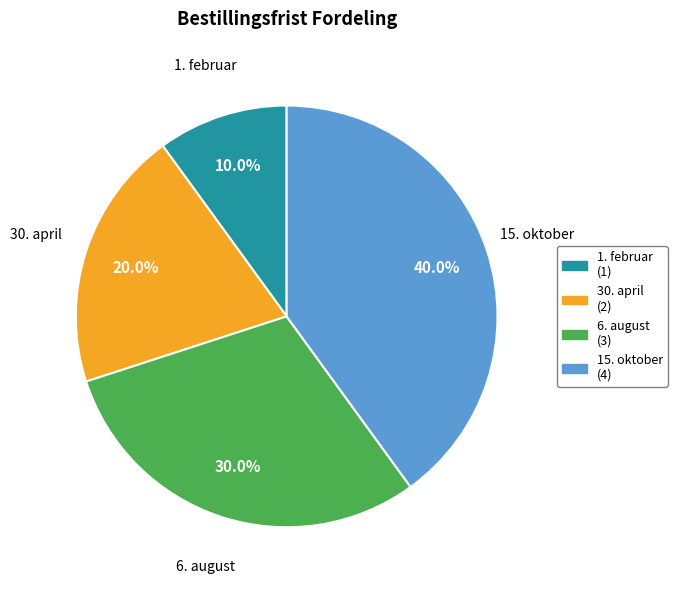

To the nearest percent, what is the difference between the 1. februar and 15. oktober slice percentages?

30%